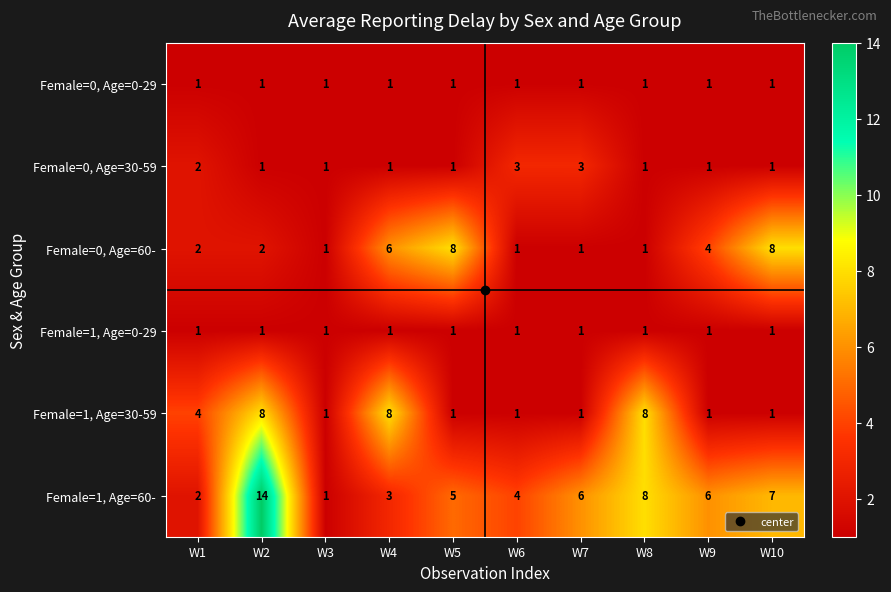

At which category does the chart reach its peak across all series?

W2